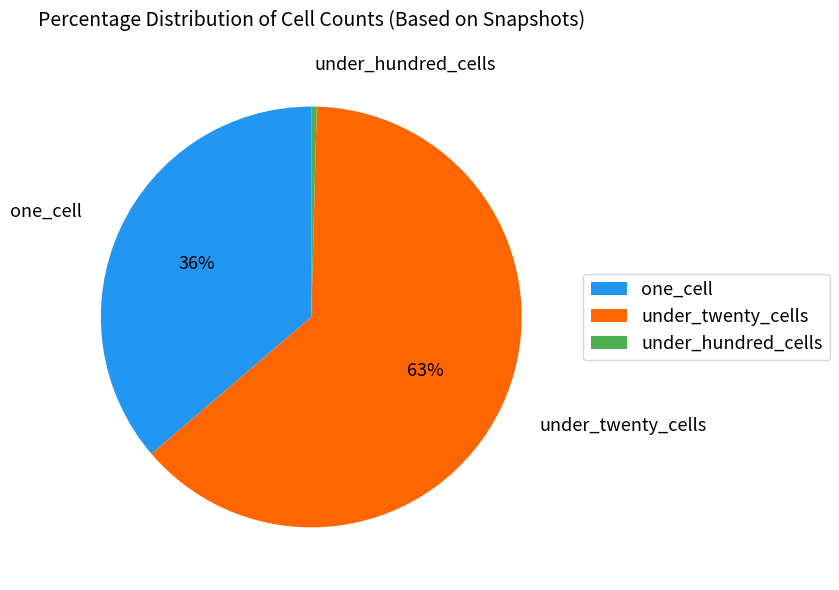

Count the number of slices in the pie.

3